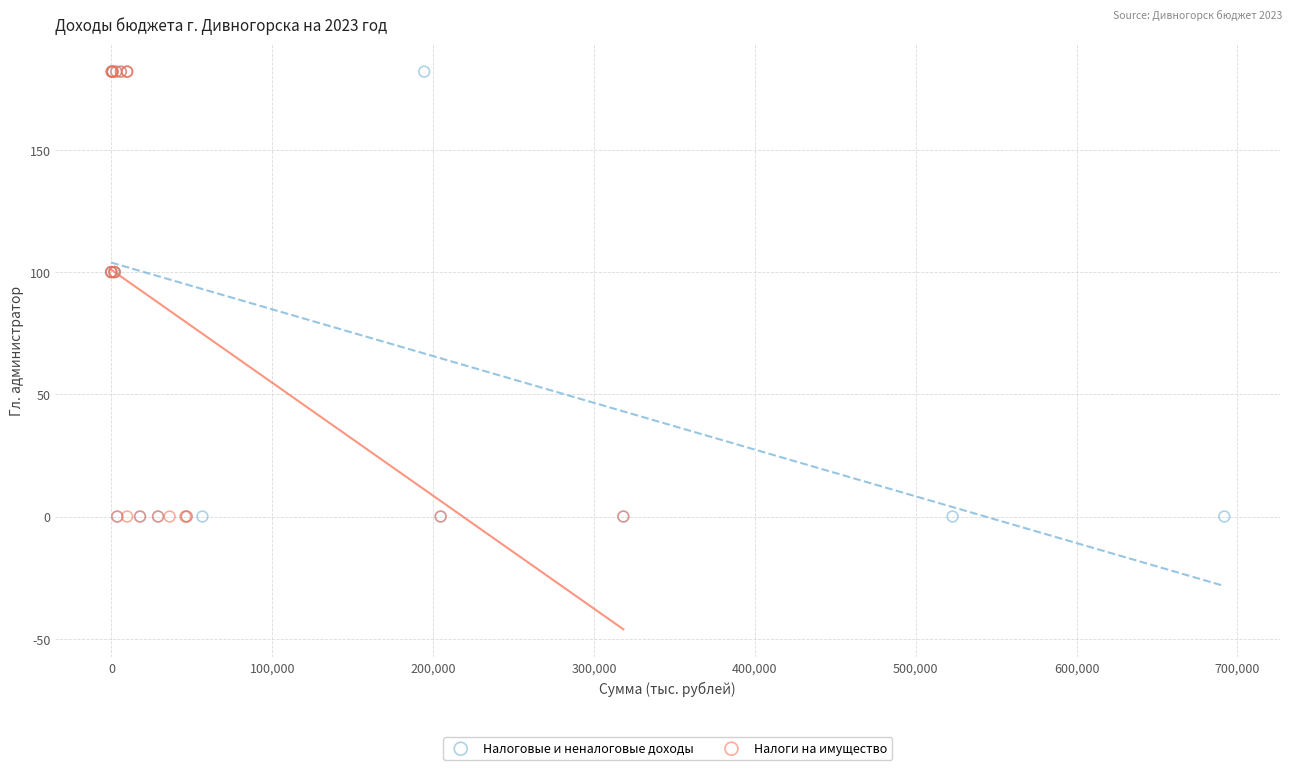

What are all the series names shown in the legend?

Налоговые и неналоговые доходы, Налоги на имущество